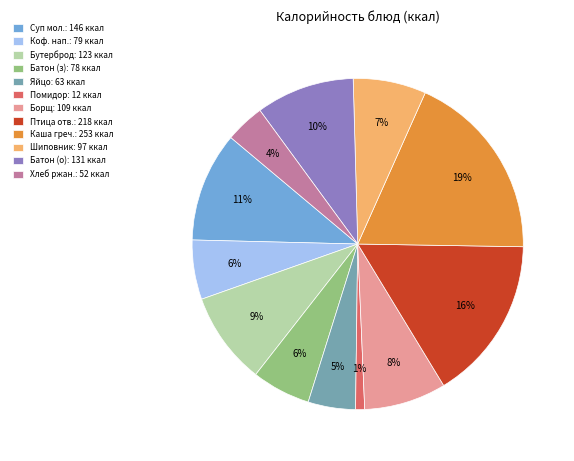

The Батон (о): 131 ккал slice represents 2% of the pie. True or false?

False